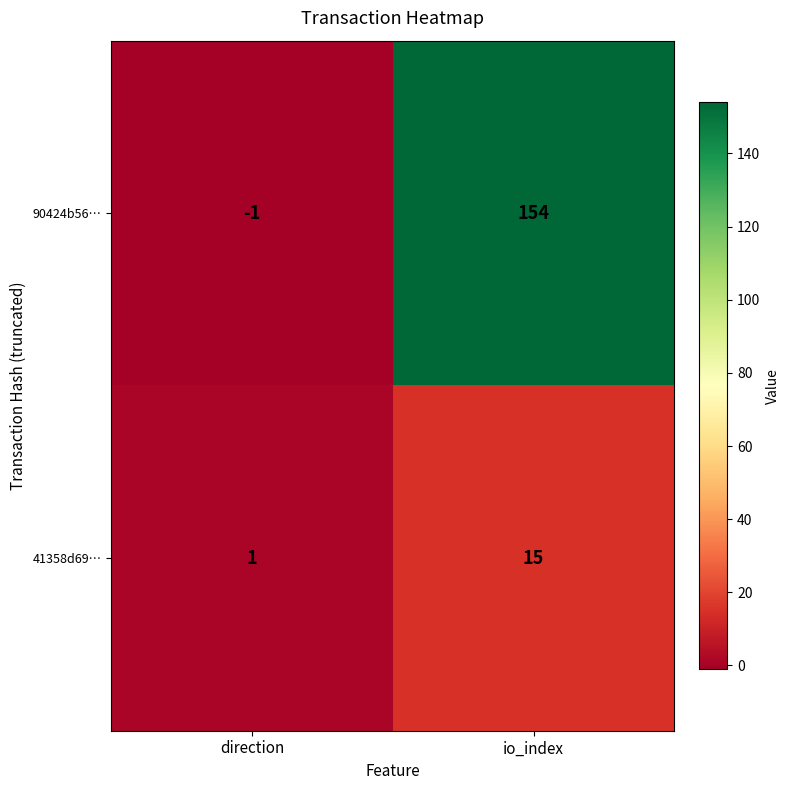

What is the spread (max minus min) of values at direction?

2